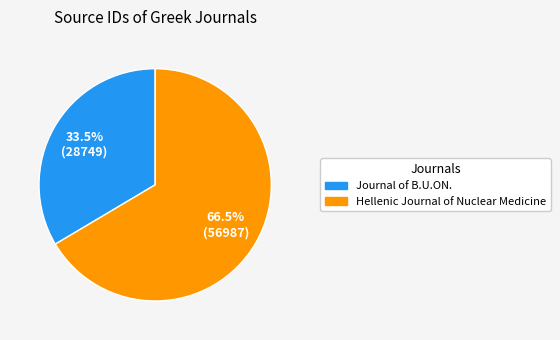

Which category has the smallest portion of the pie?

Journal of B.U.ON.